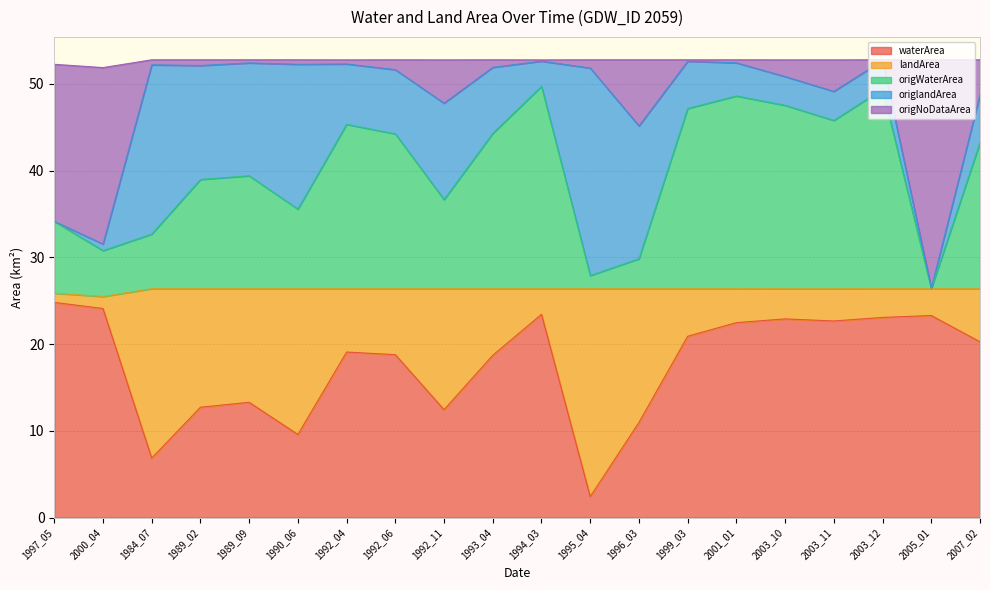

At which category is the sum across all series the highest?

1994_03